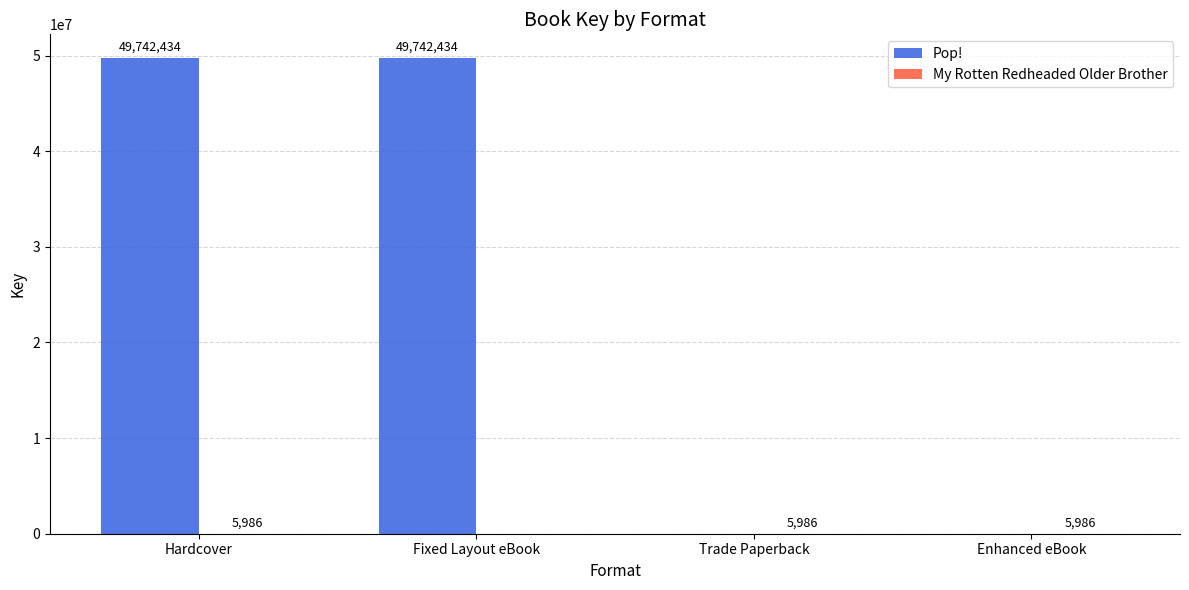

Are the bars grouped side by side (vs. stacked)?

Yes